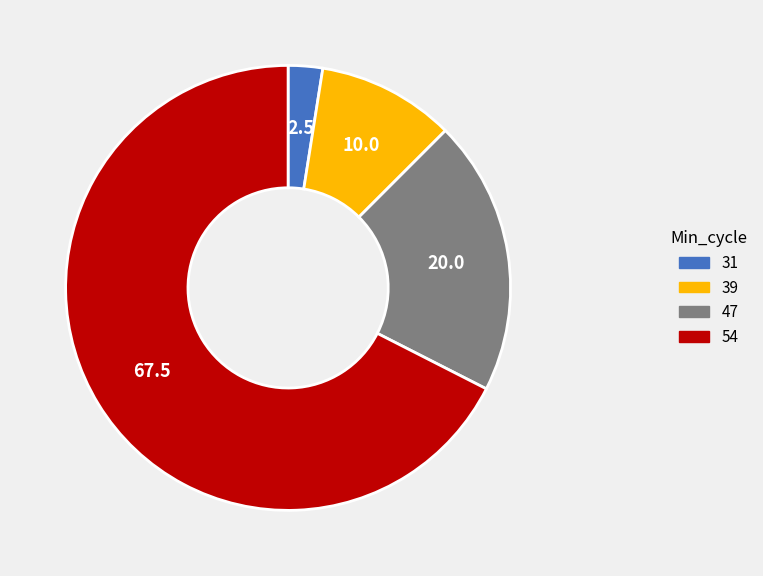

What is the largest slice in the pie chart?

54